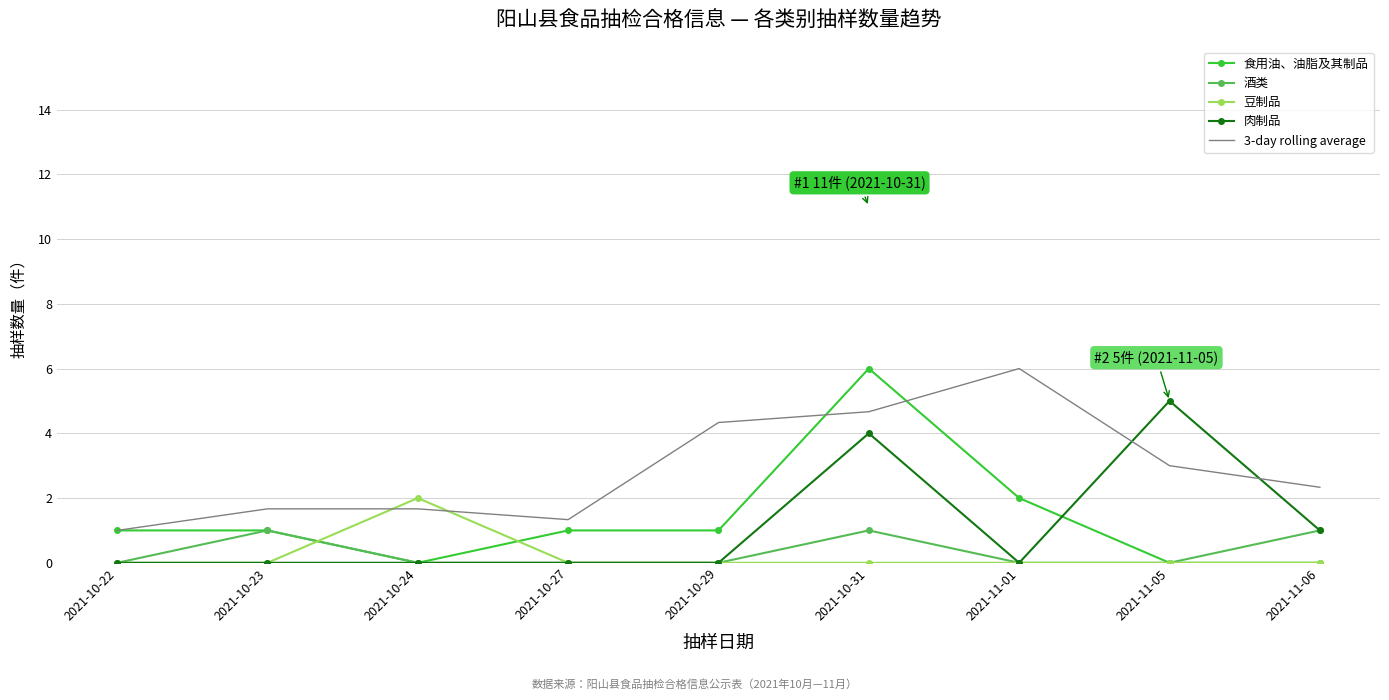

What are all the series names shown in the legend?

食用油、油脂及其制品, 酒类, 豆制品, 肉制品, 3-day rolling average